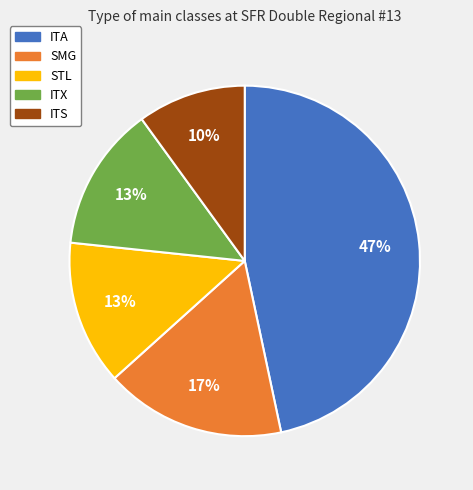

Does any single category account for the majority?

No